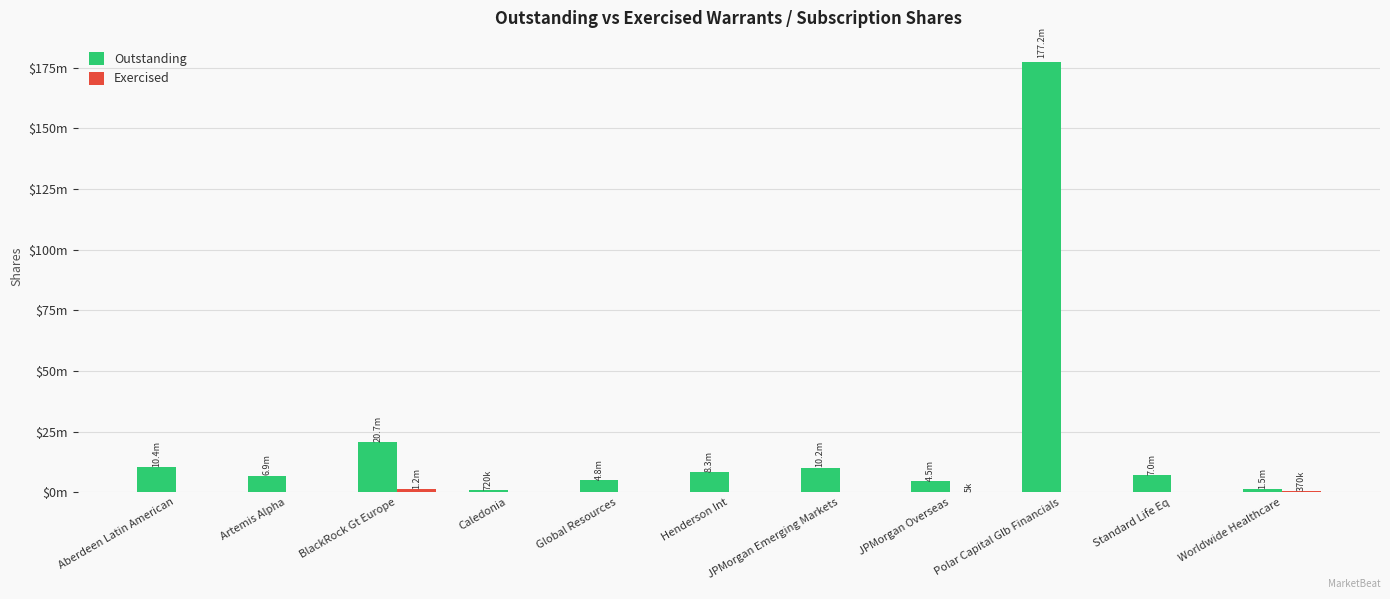

Rank the series by their maximum value, from highest to lowest.

Outstanding, Exercised